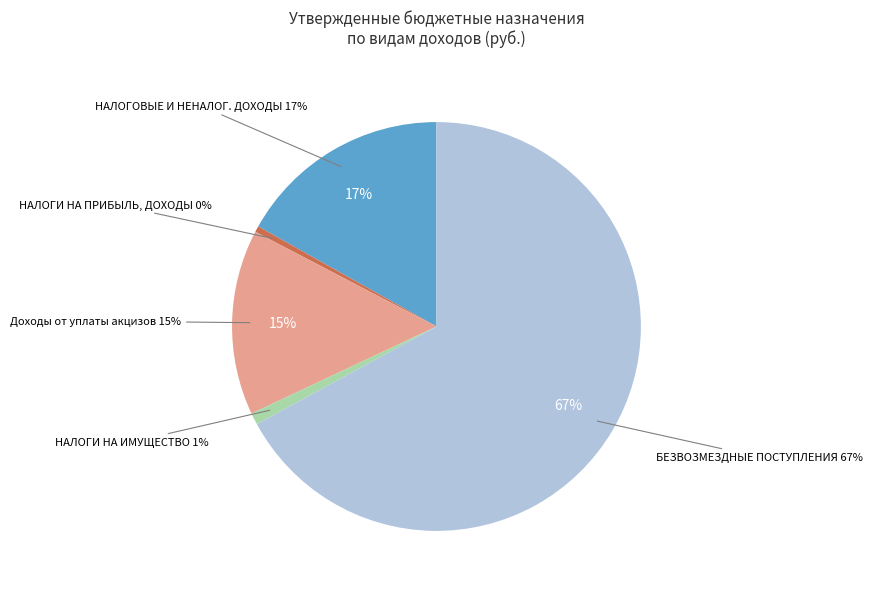

Does any single category account for the majority?

Yes